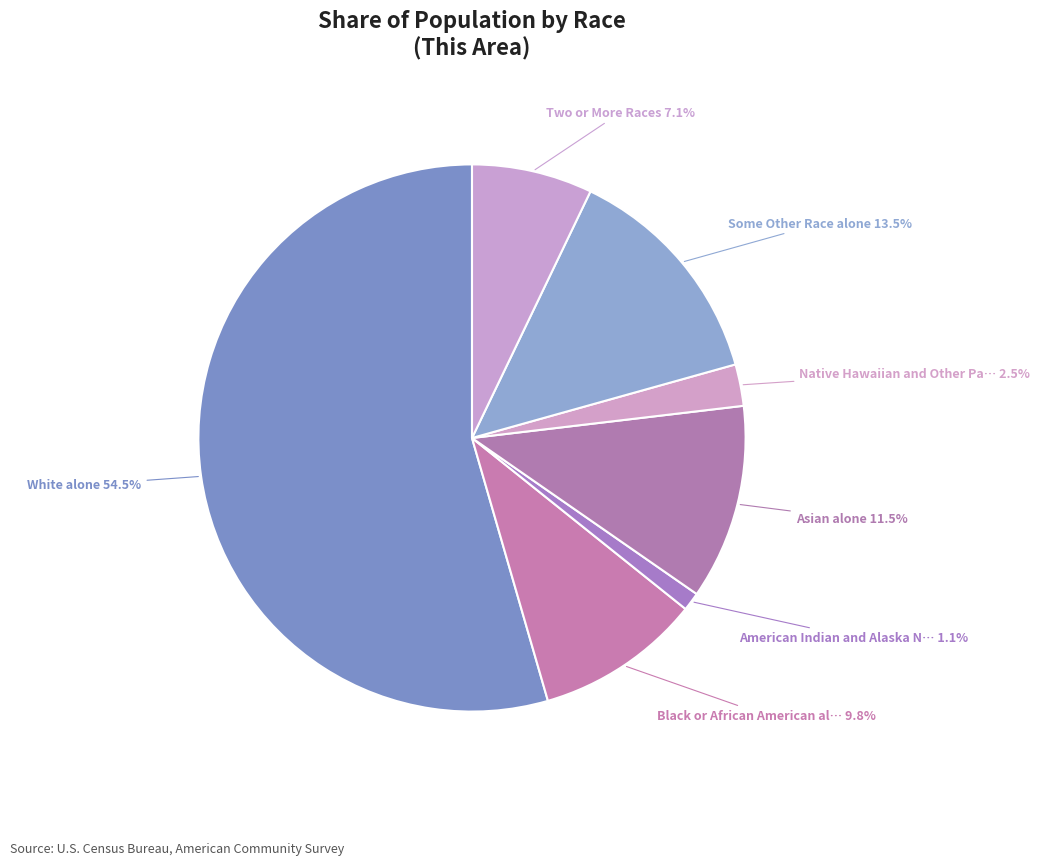

Rank the categories by value from highest to lowest.

White alone, Some Other Race alone, Asian alone, Black or African American alone, Two or More Races, Native Hawaiian and Other Pacific Islander, American Indian and Alaska Native